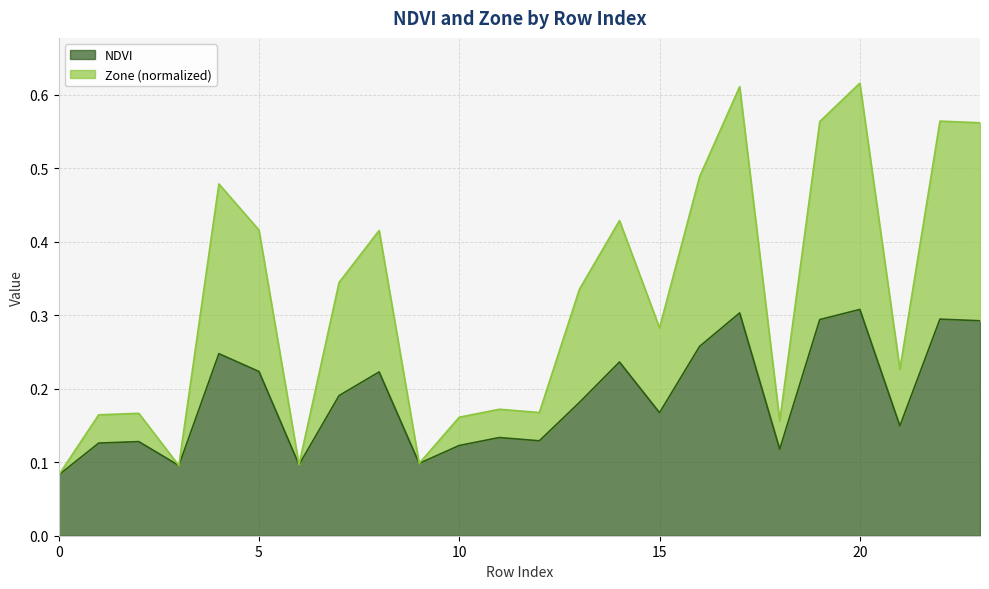

True or false: NDVI and Zone intersect in this chart.

False